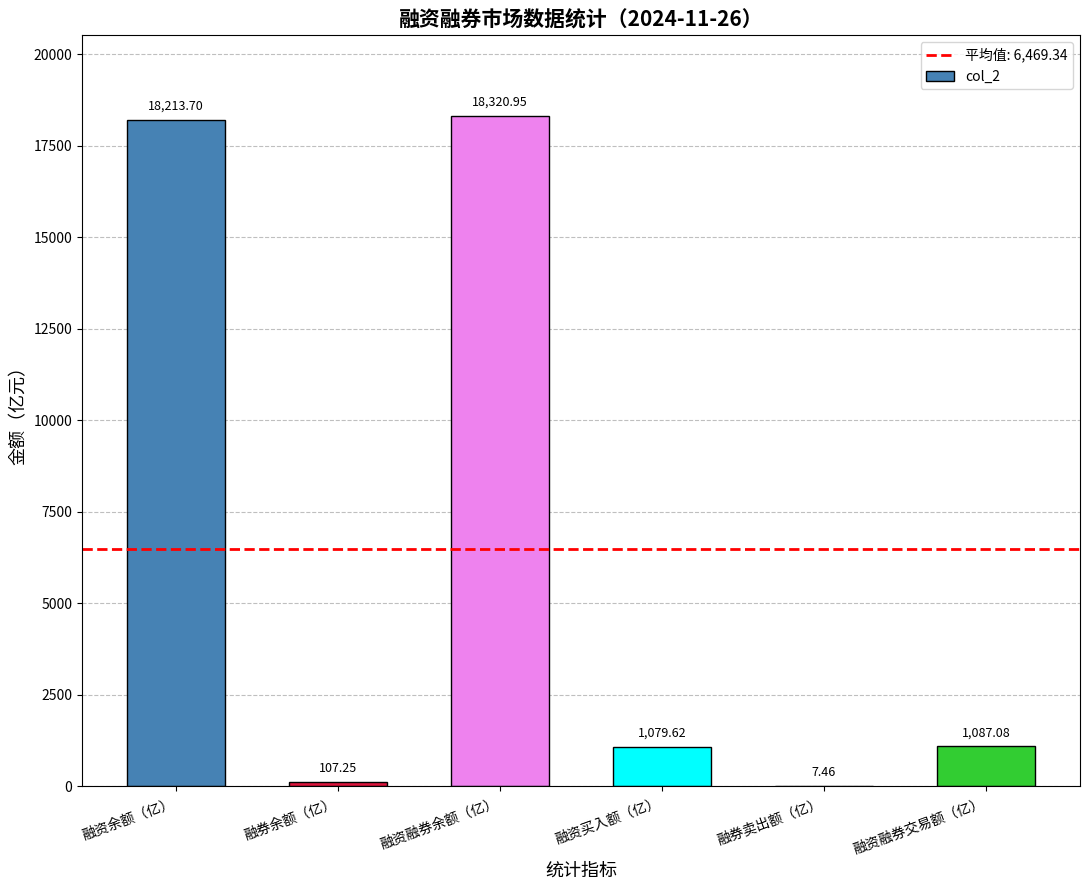

Where does the data first go above 1087?

融资余额（亿）